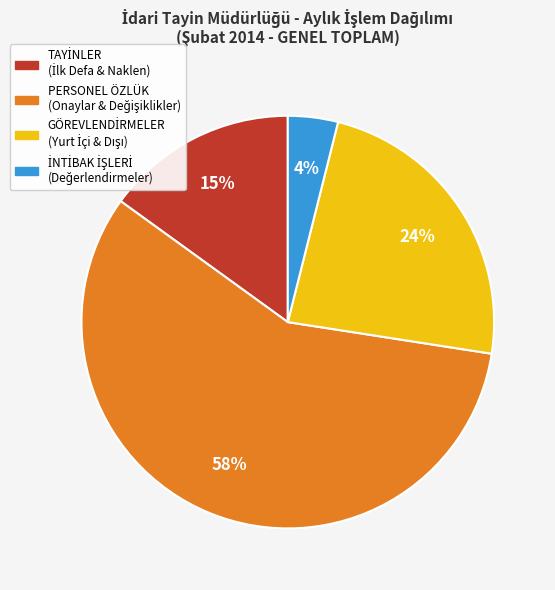

To the nearest percent, what is the average slice percentage?

25%